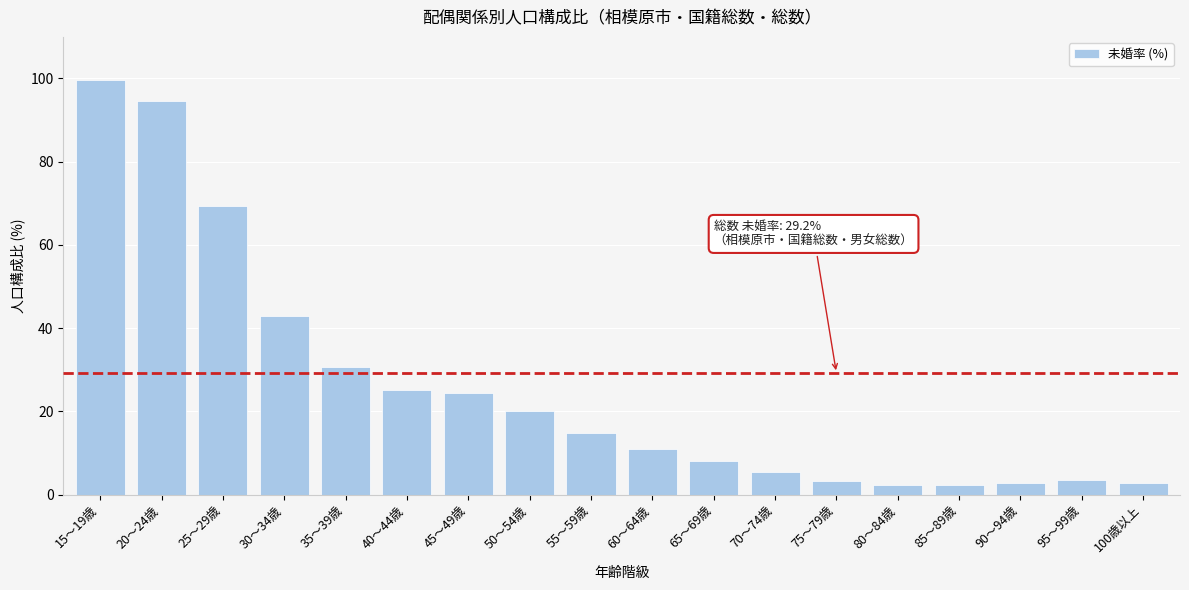

What is the label of the 2nd bar from the left?

20～24歳